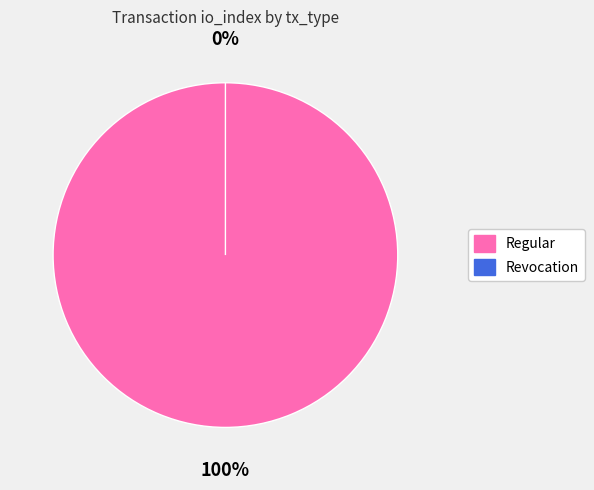

Which has a higher value, Regular or Revocation?

Regular